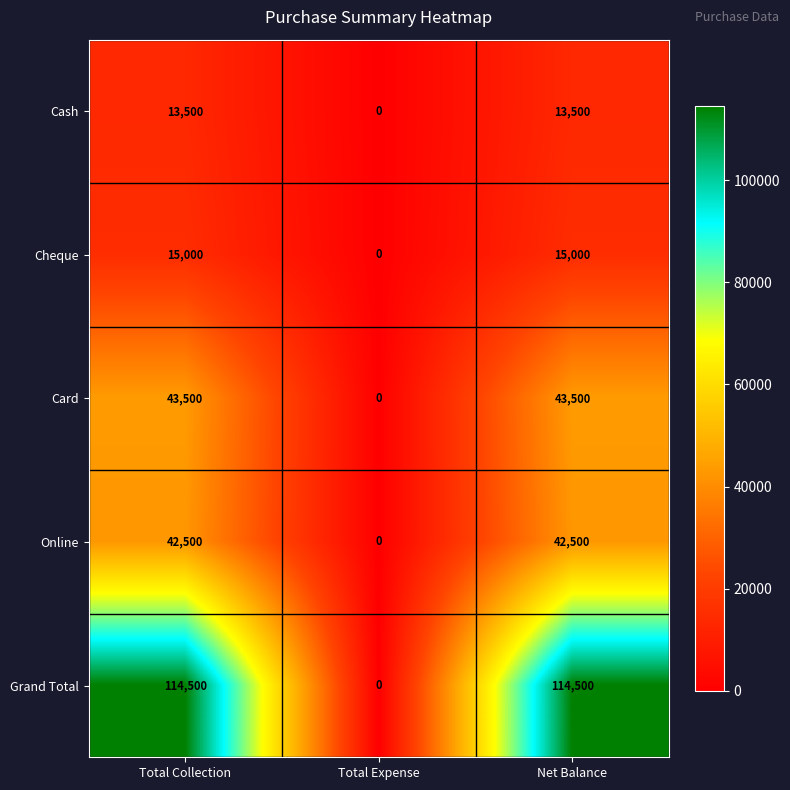

Which series has the widest spread of values?

Grand Total